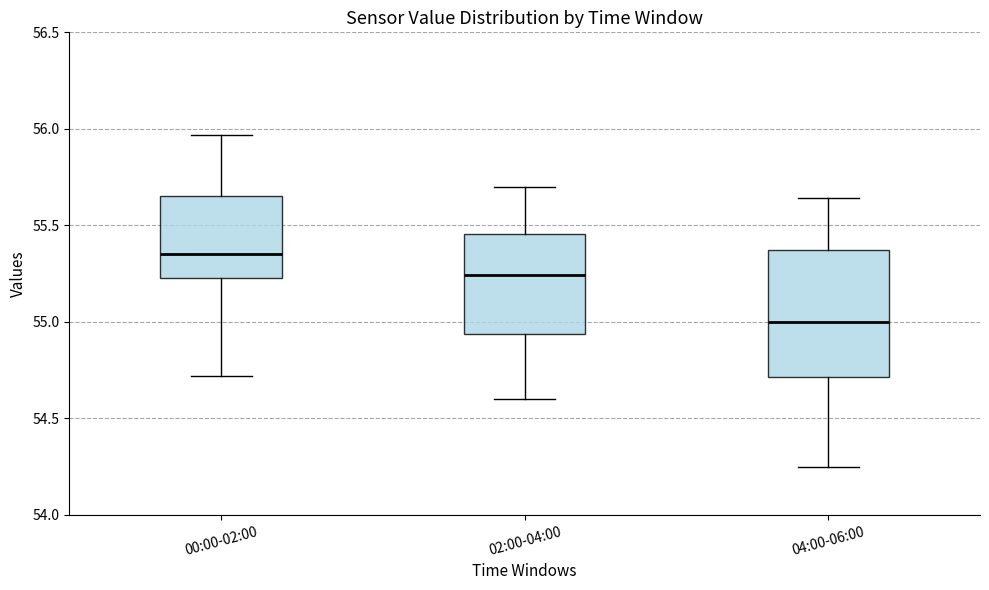

Reading left to right, read every box against the y-axis: the position of its median line, the range the box covers, and the ends of its whiskers. The values are not printed on the chart, so give them approximately, as read against the axis.

00:00-02:00: median 55.35, box 55.25 to 55.65, whiskers 54.70 to 55.95
02:00-04:00: median 55.25, box 54.95 to 55.45, whiskers 54.60 to 55.70
04:00-06:00: median 55.00, box 54.70 to 55.35, whiskers 54.25 to 55.65